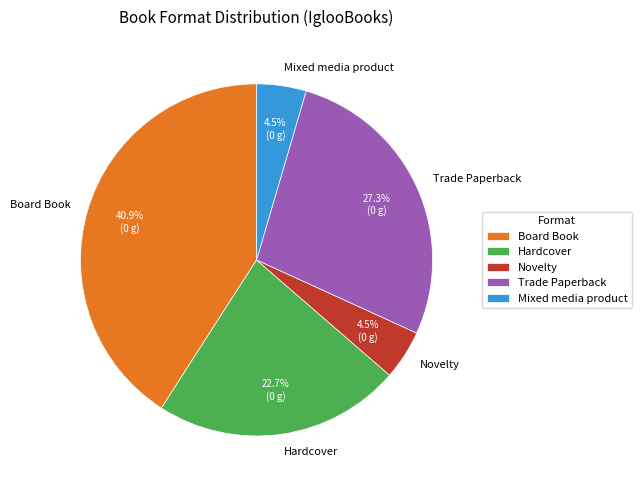

Between Trade Paperback and Hardcover, which is larger?

Trade Paperback